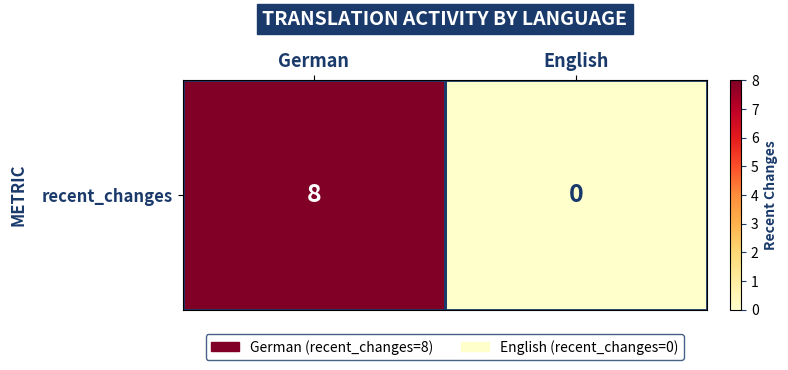

What is the sum of all values?

8